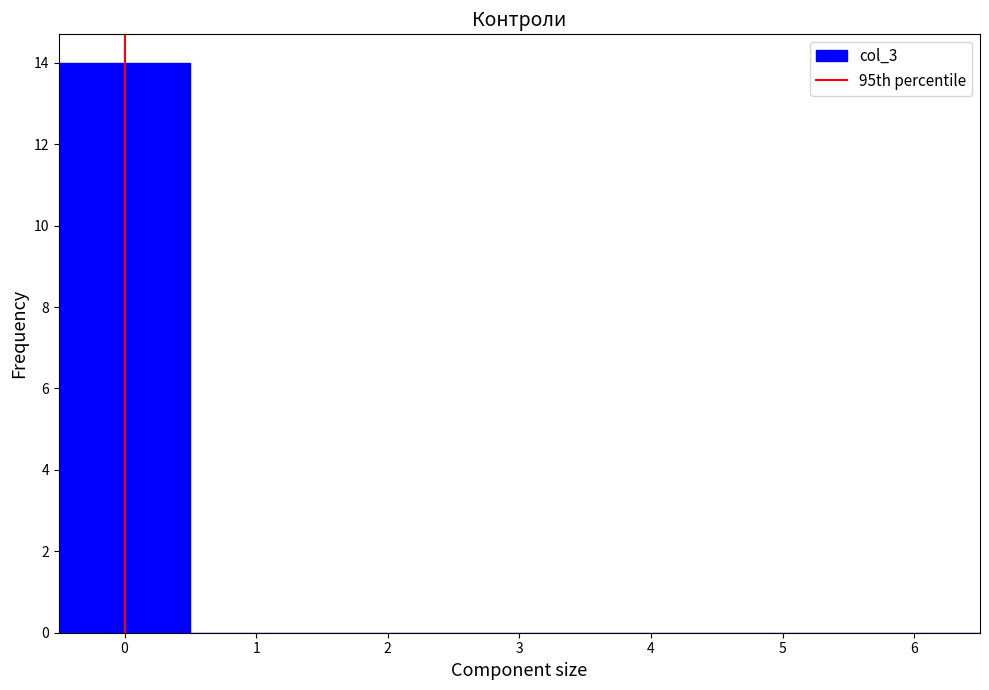

How tall is the bar that spans -0.5 to 0.5 on the x-axis? The values are not printed on the chart, so give them approximately, as read against the axis.

14